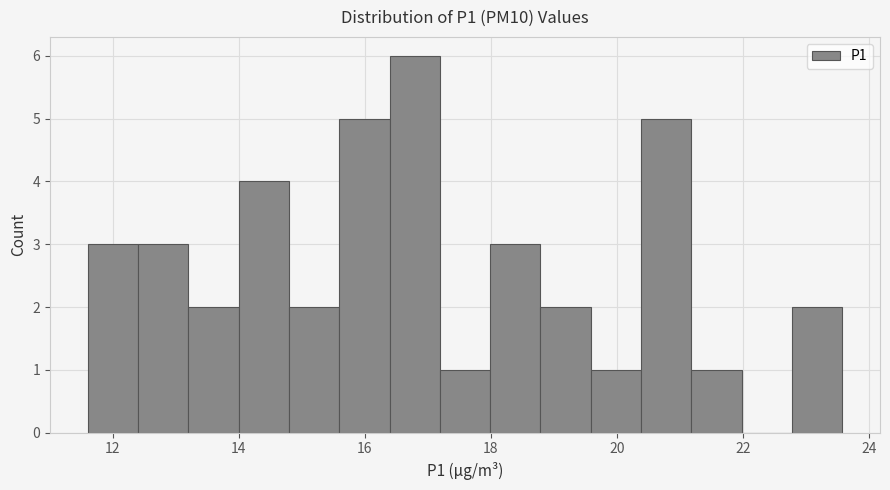

Read against the x-axis, roughly where is the centre of the tallest bar?

16.8